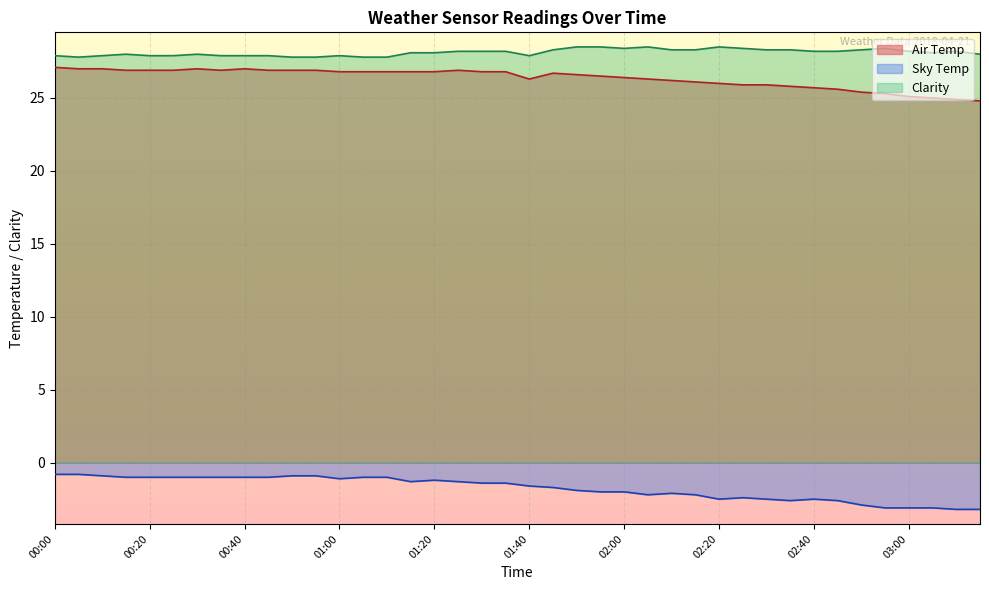

How many data points in Clarity are above 28?

23